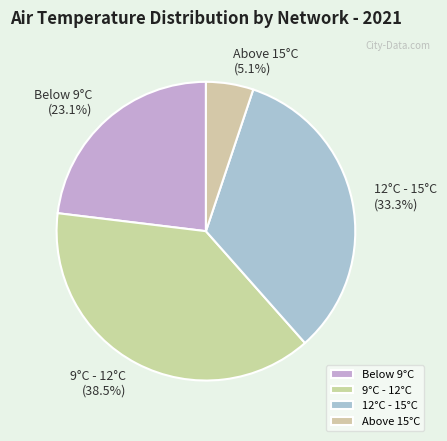

Rank the categories by value from lowest to highest.

Above 15°C, Below 9°C, 12°C - 15°C, 9°C - 12°C